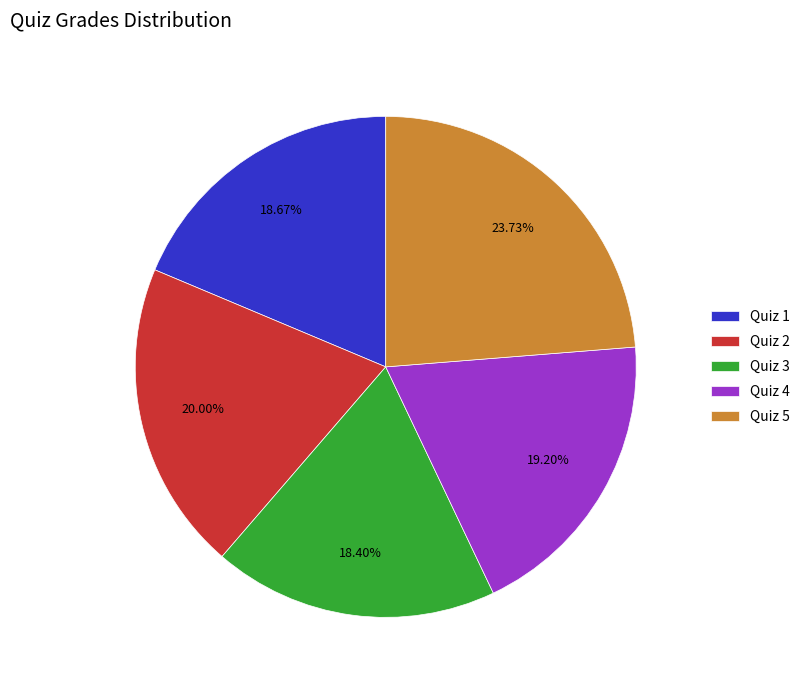

Approximately how many times larger is the value at Quiz 2 compared to Quiz 1?

1.1